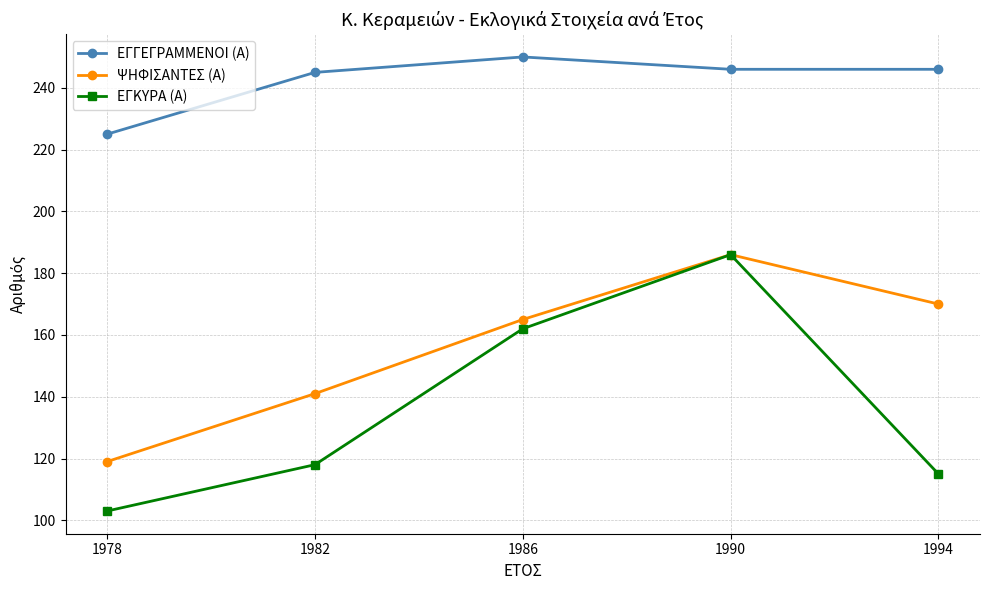

How many lines are shown in the chart?

3